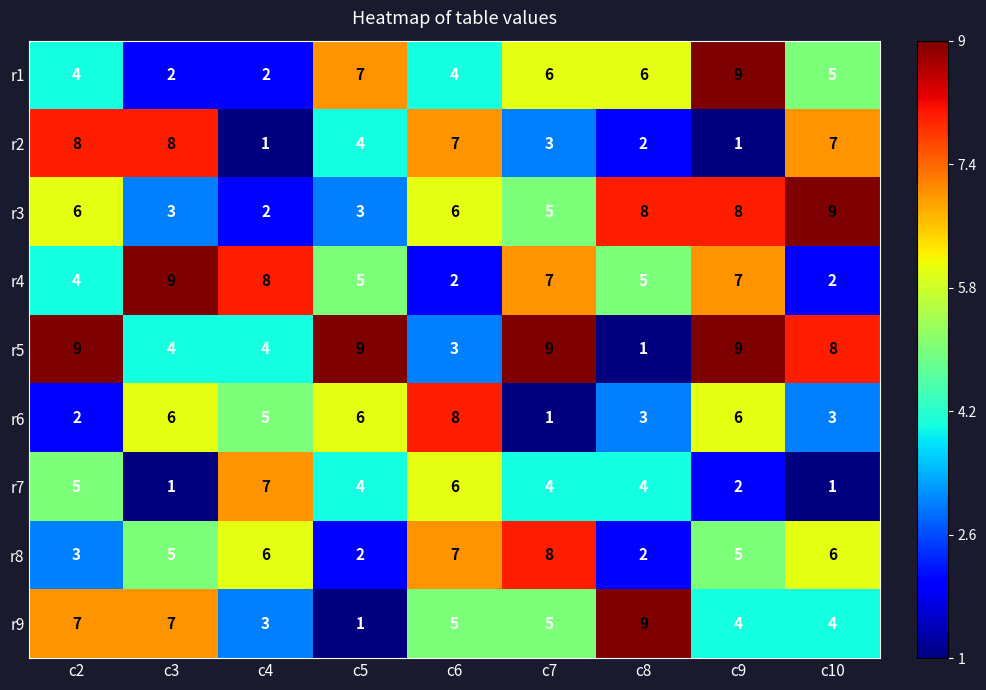

What is the spread (max minus min) of values at c7?

8